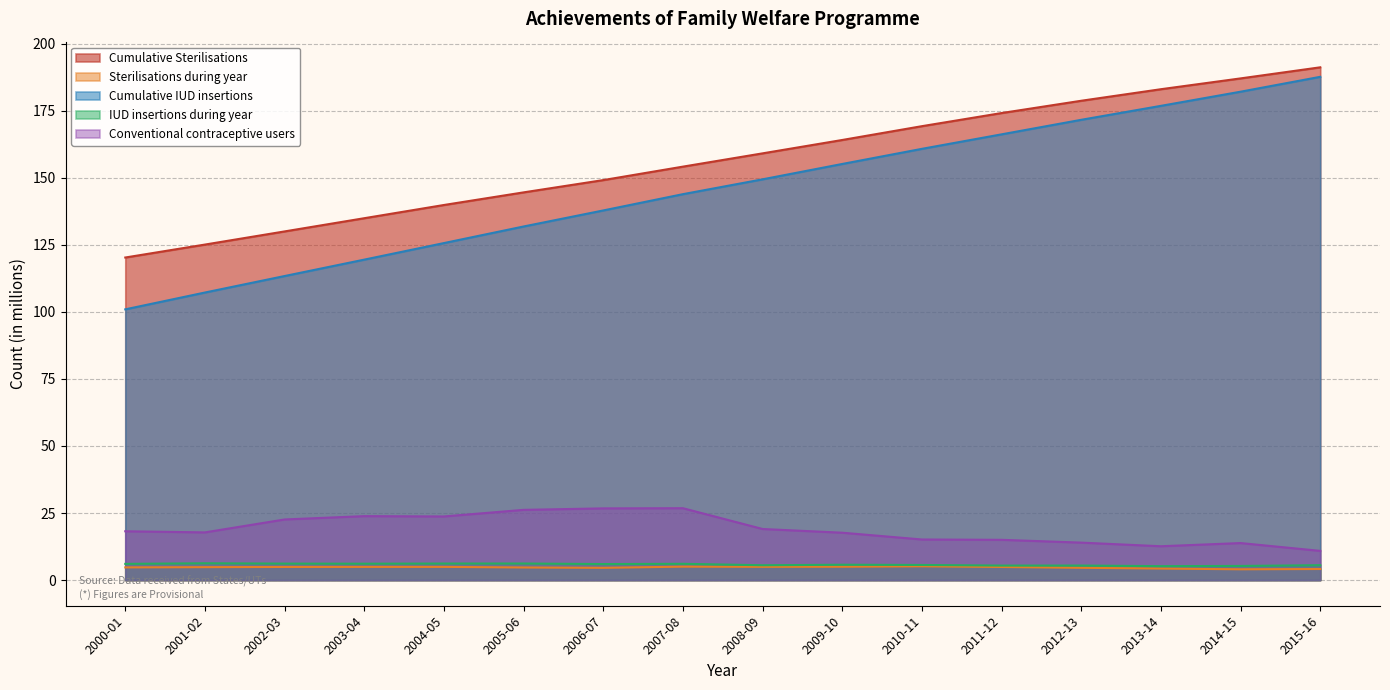

At which label does Conventional contraceptive users first exceed 18?

2000-01